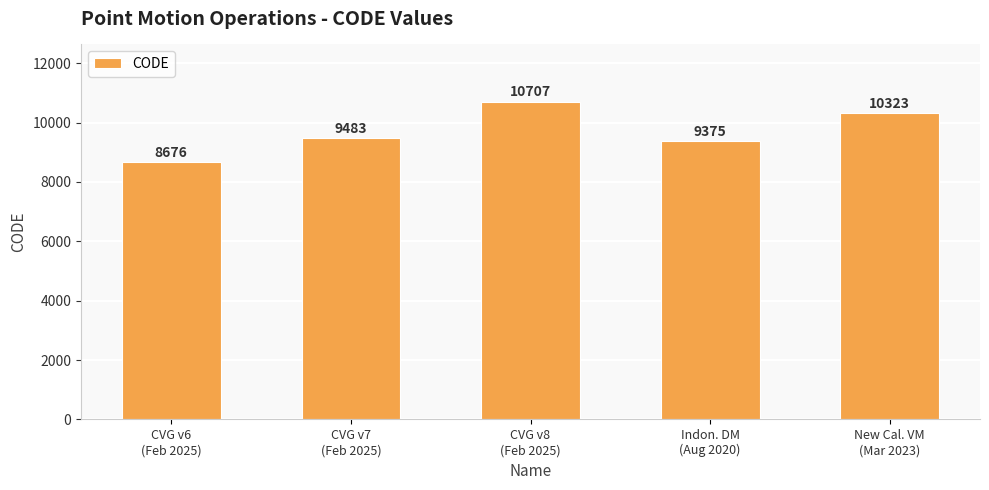

Reading left to right, transcribe all the data shown in this chart.

8676	9483	10707	9375	10323